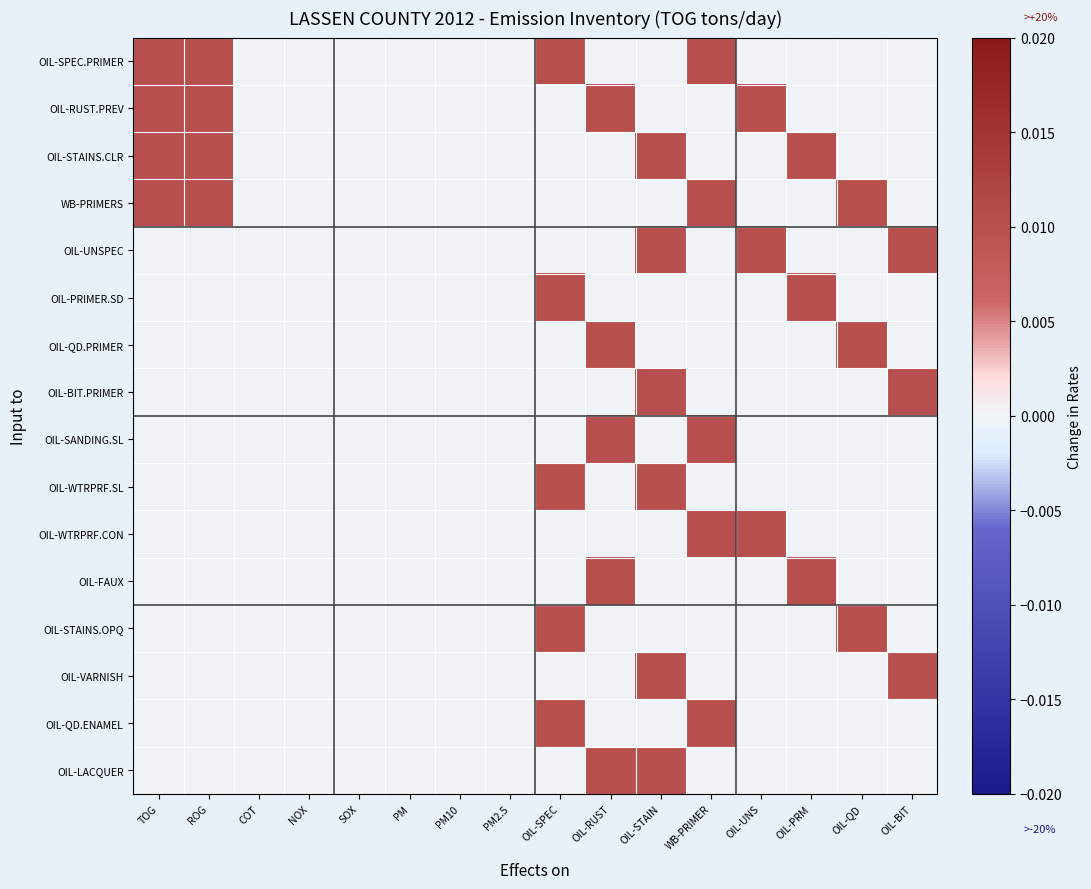

At SOX, list the series in order from largest to smallest.

OIL-SPEC.PRIMER, OIL-RUST.PREV, OIL-STAINS.CLR, WB-PRIMERS, OIL-UNSPEC, OIL-PRIMER.SD, OIL-QD.PRIMER, OIL-BIT.PRIMER, OIL-SANDING.SL, OIL-WTRPRF.SL, OIL-WTRPRF.CON, OIL-FAUX, OIL-STAINS.OPQ, OIL-VARNISH, OIL-QD.ENAMEL, OIL-LACQUER